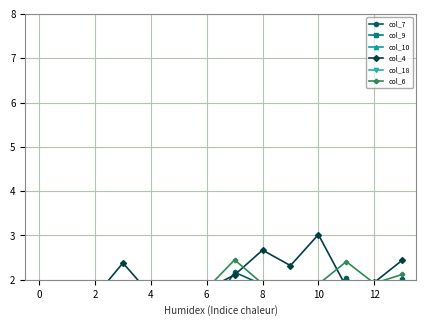

At which category is the sum across all series the highest?

13